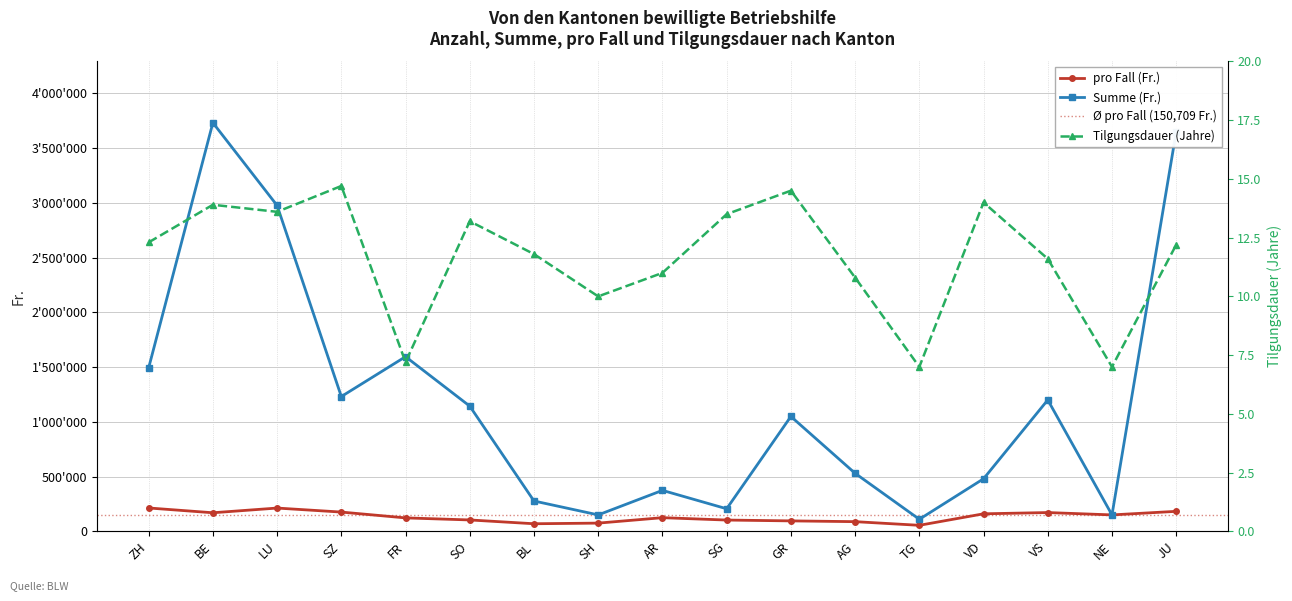

At GR, list the series in order from smallest to largest.

Tilgungsdauer (Jahre), pro Fall (Fr.), Summe (Fr.)